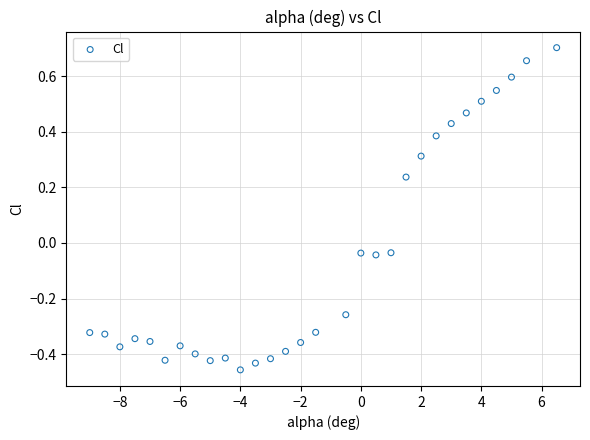

What is the range of X values (max minus min)?

15.5